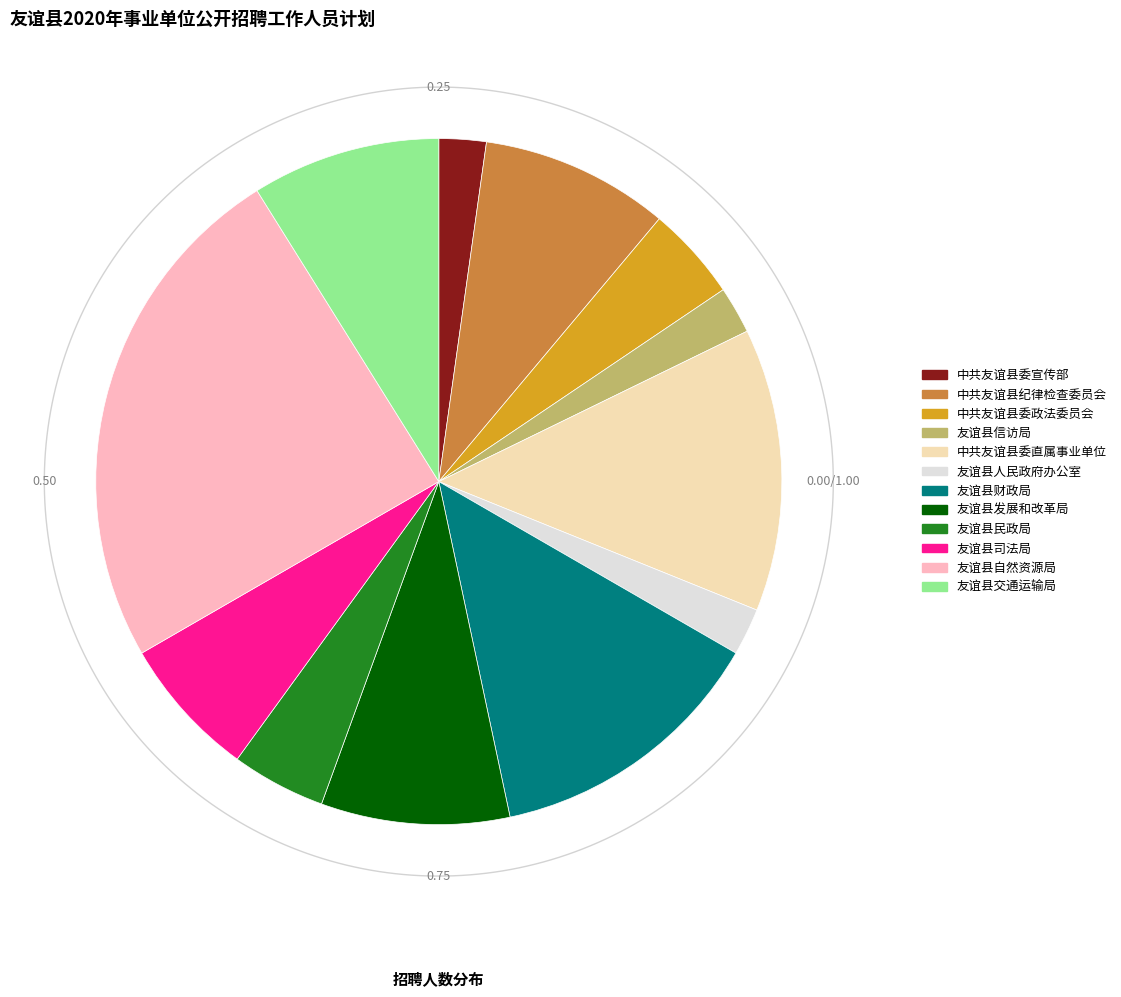

Combined, what portion of the pie is 友谊县自然资源局 and 友谊县人民政府办公室?

26.7%